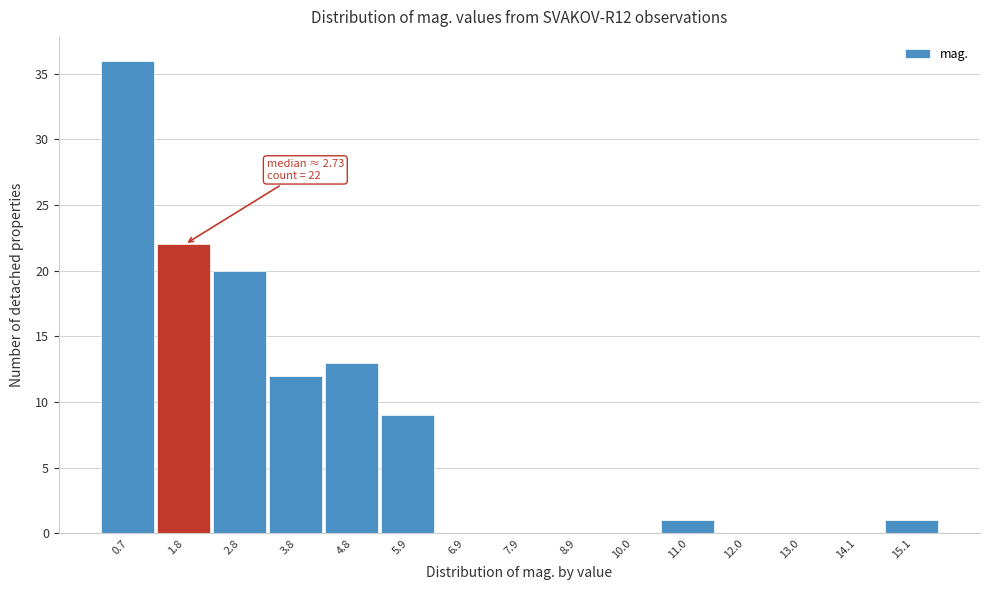

Reading left to right, transcribe all the data shown in this chart.

0.7=36	1.8=22	2.8=20	3.8=12	4.8=13	5.9=9	6.9=0	7.9=0	8.9=0	10.0=0	11.0=1	12.0=0	13.0=0	14.1=0	15.1=1